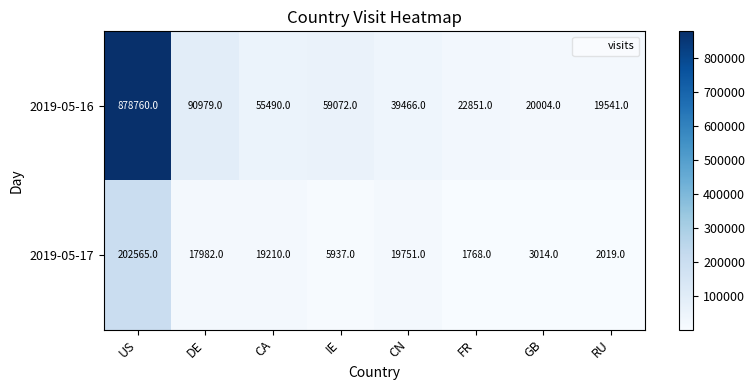

How many categories are shown in the chart?

8